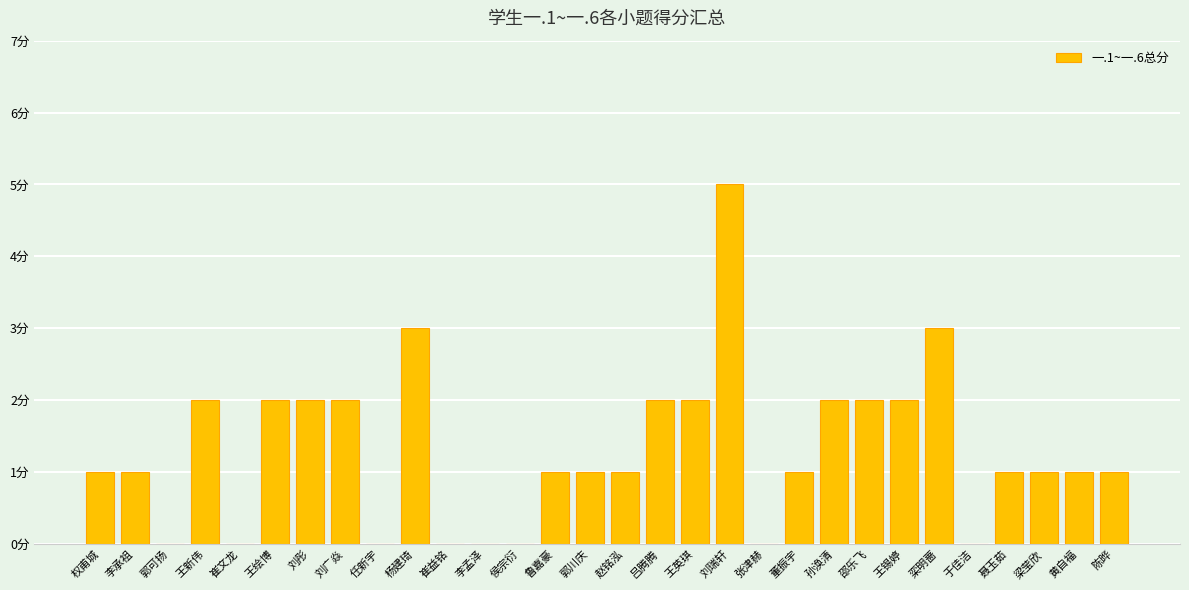

Which has a higher value, 杨建琦 or 李承祖?

杨建琦